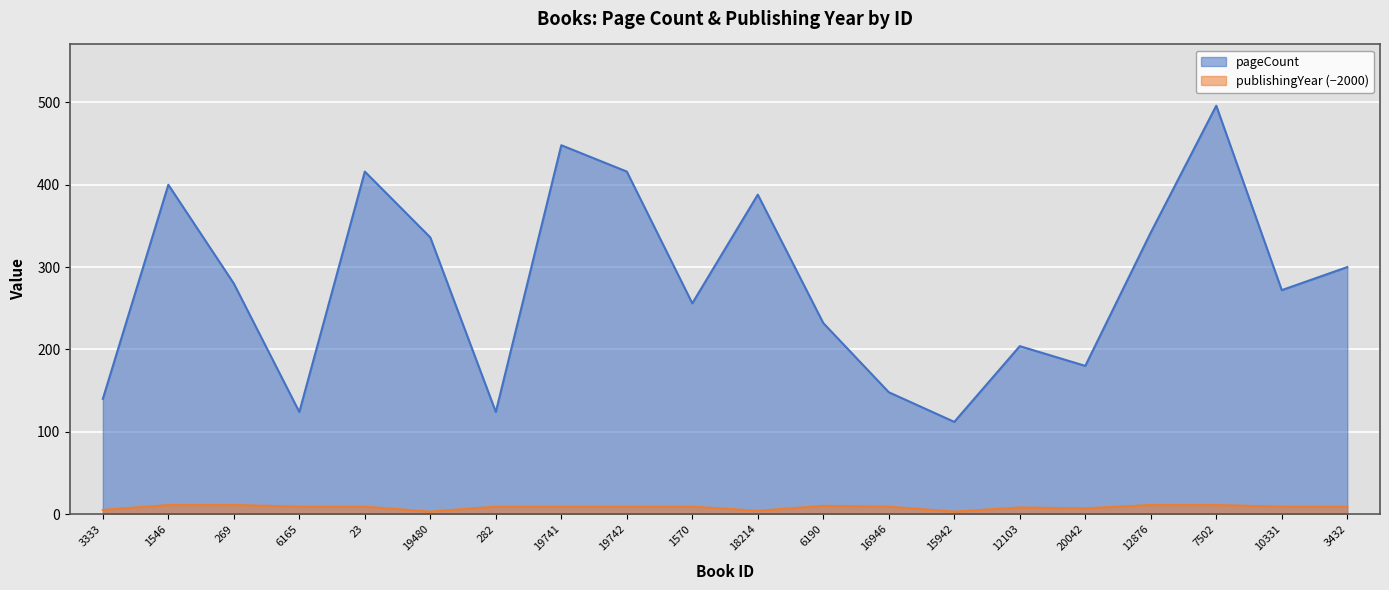

Which series has the largest total across all categories?

pageCount